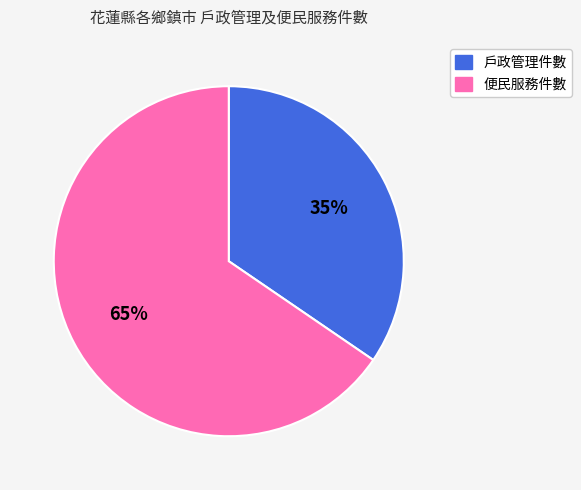

To the nearest percent, what is the average slice percentage?

50%